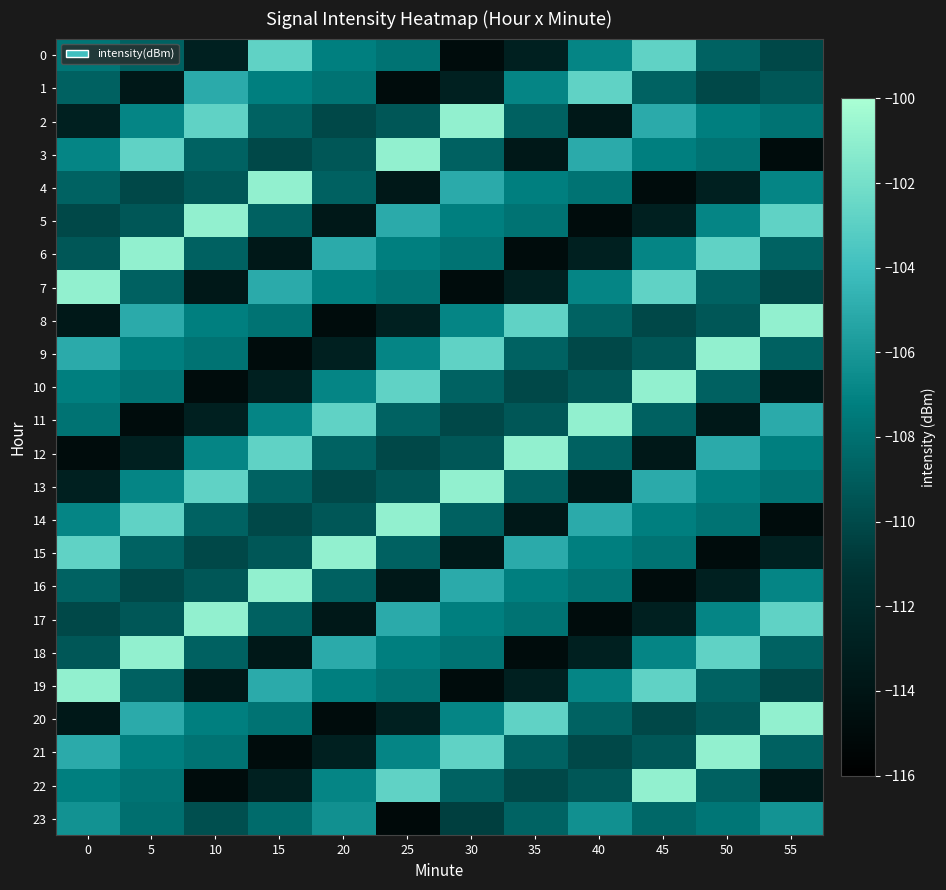

Which category has the lowest value across all series?

25